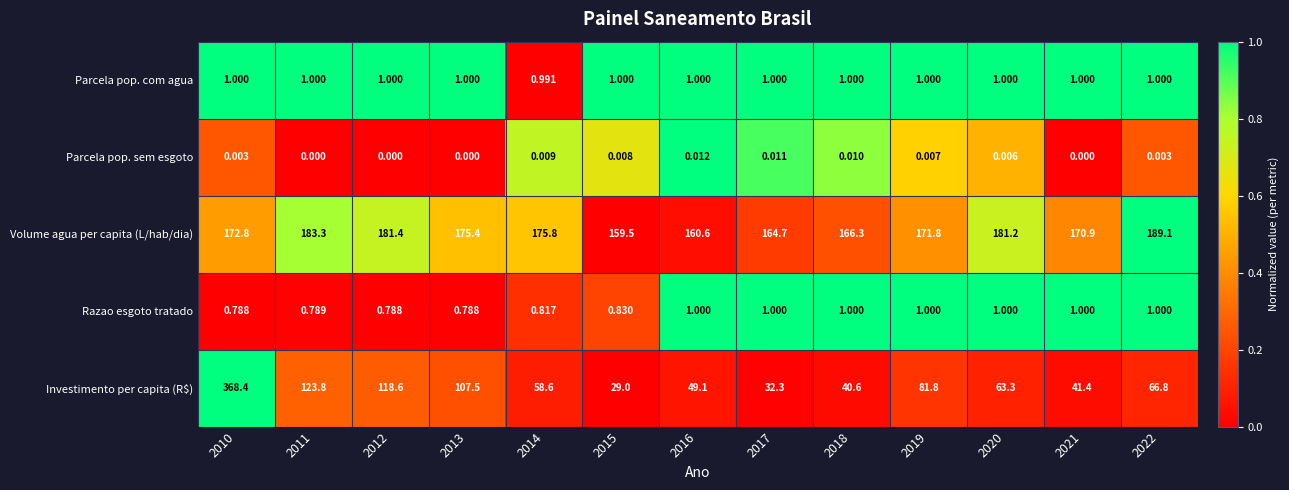

Which series changed the most between 2015 and 2016?

Investimento per capita (R$)